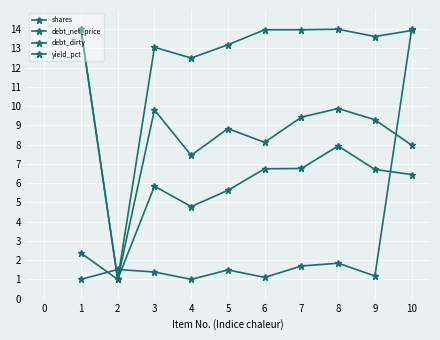

Where is debt_net_price nearest to the value 7?

7